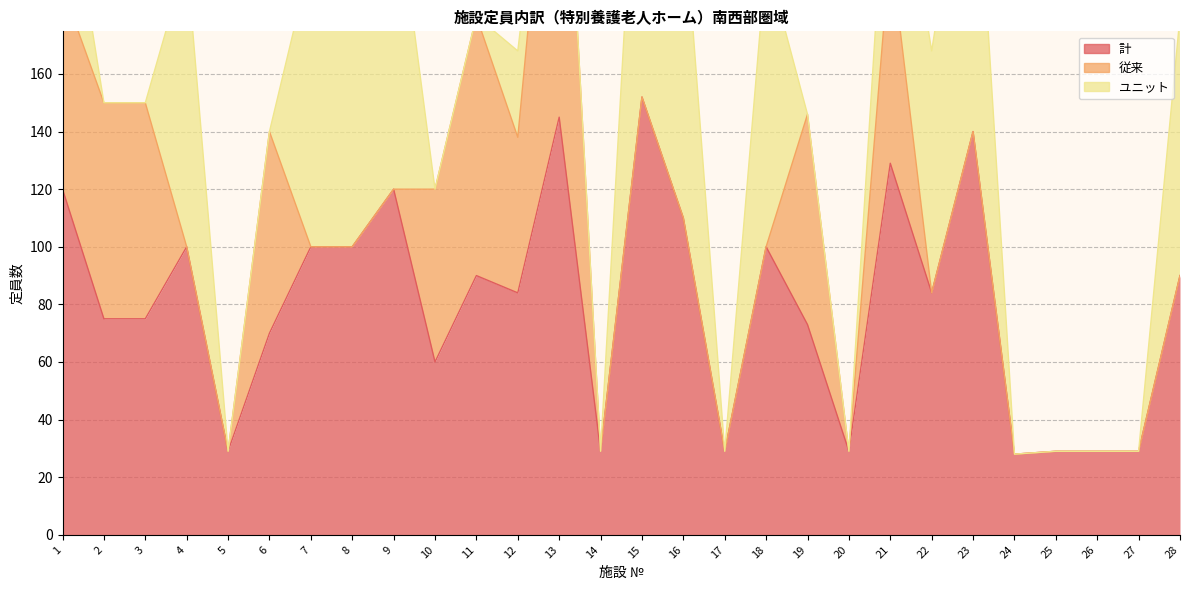

Which category has the lowest value in the 従来 series?

4